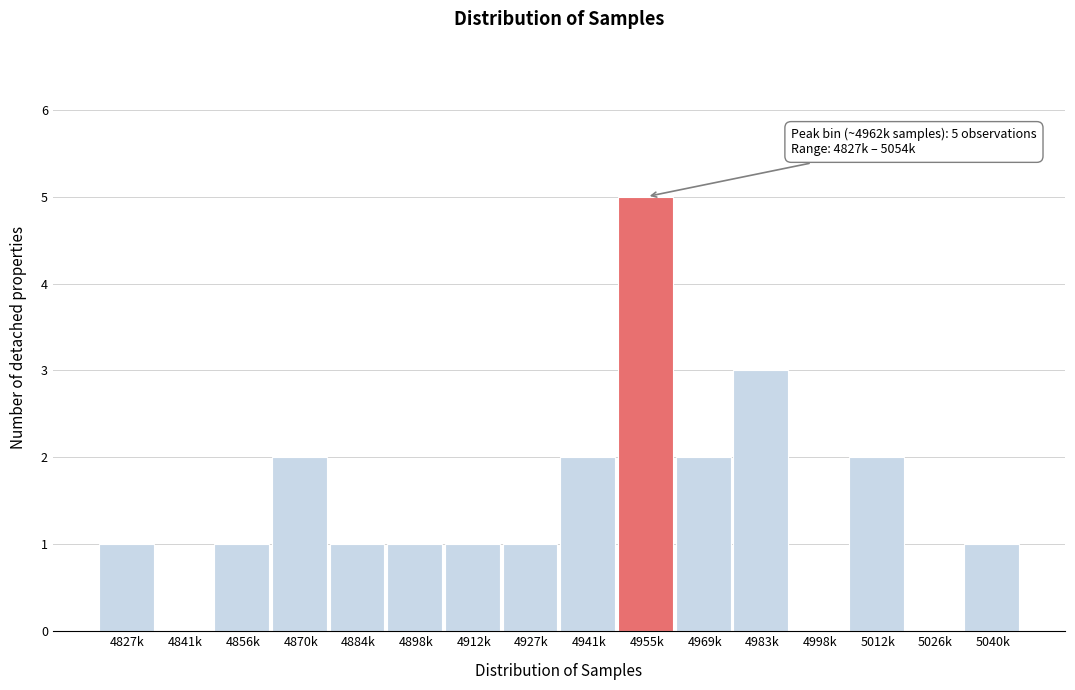

Reading left to right, what are all the values shown in this chart?

4827k=1	4841k=0	4856k=1	4870k=2	4884k=1	4898k=1	4912k=1	4927k=1	4941k=2	4955k=5	4969k=2	4983k=3	4998k=0	5012k=2	5026k=0	5040k=1